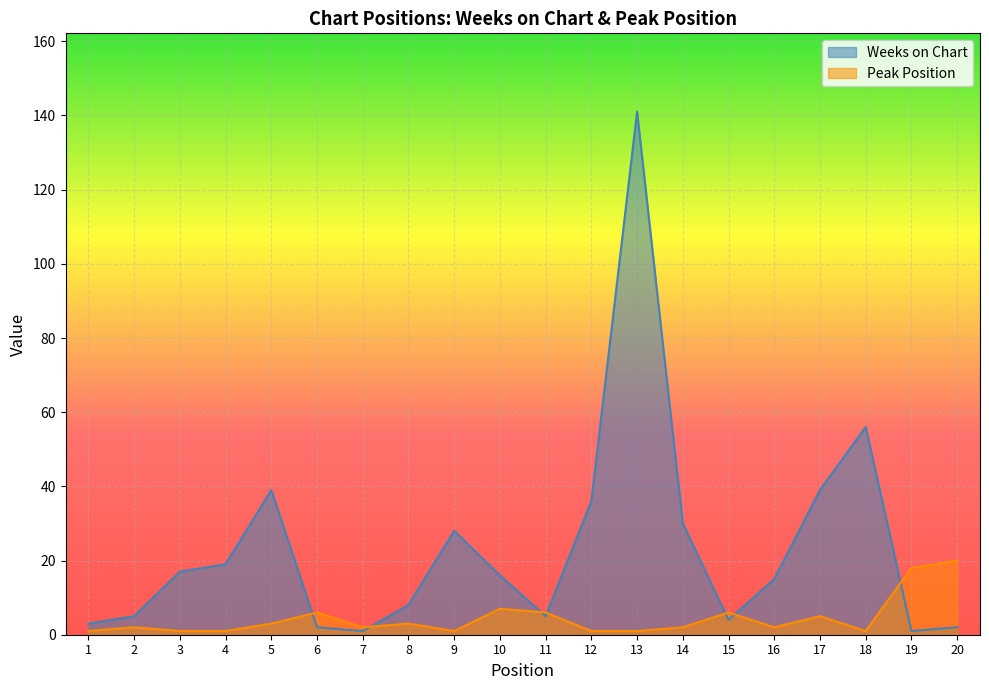

Count the number of data series in this chart.

2